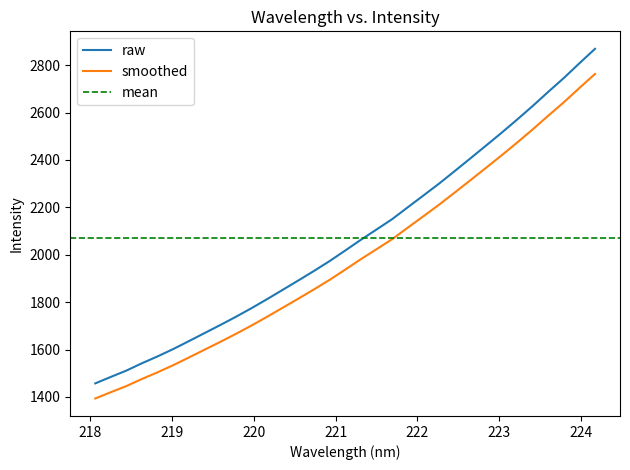

True or false: smoothed and raw cross at least once.

False